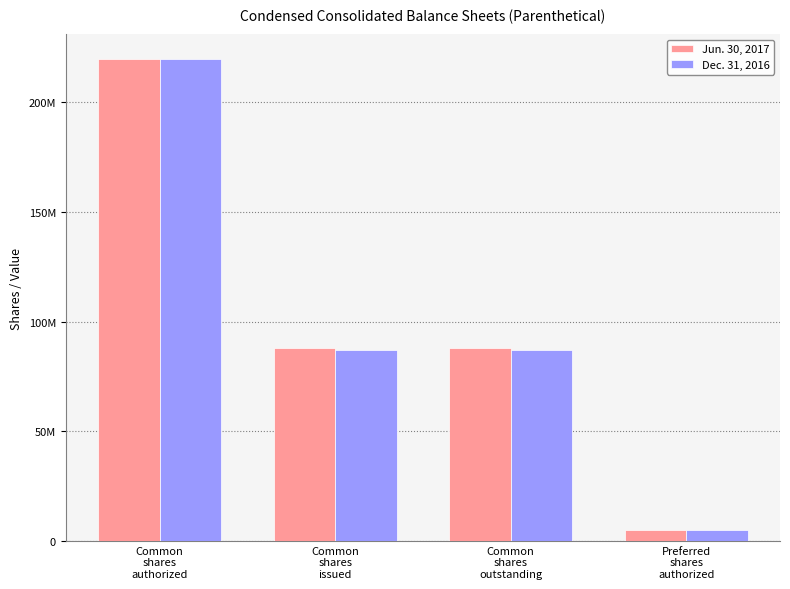

What are all the series names shown in the legend?

Jun. 30, 2017, Dec. 31, 2016